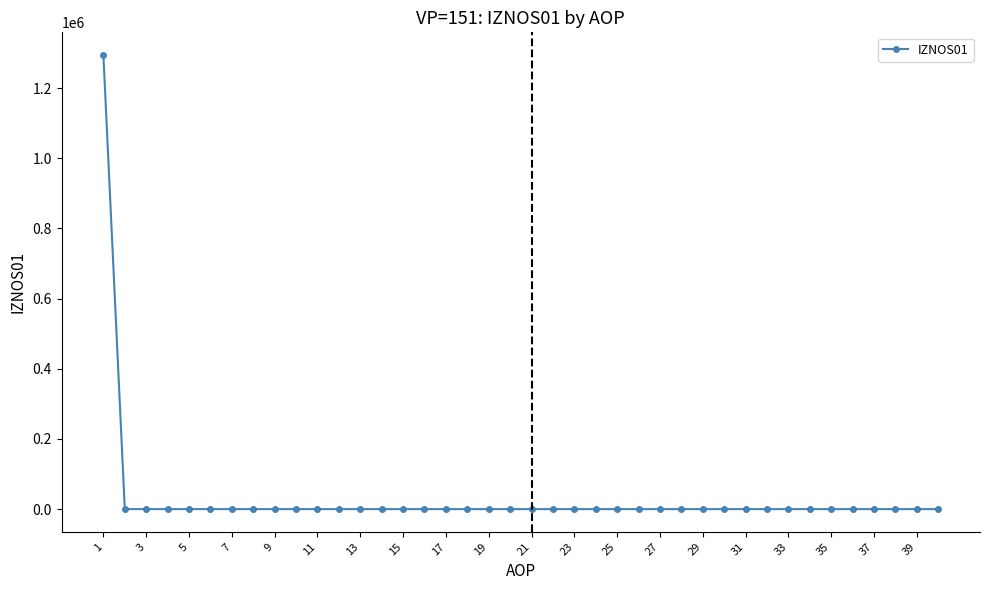

What is the sum of all values?

1294235.9